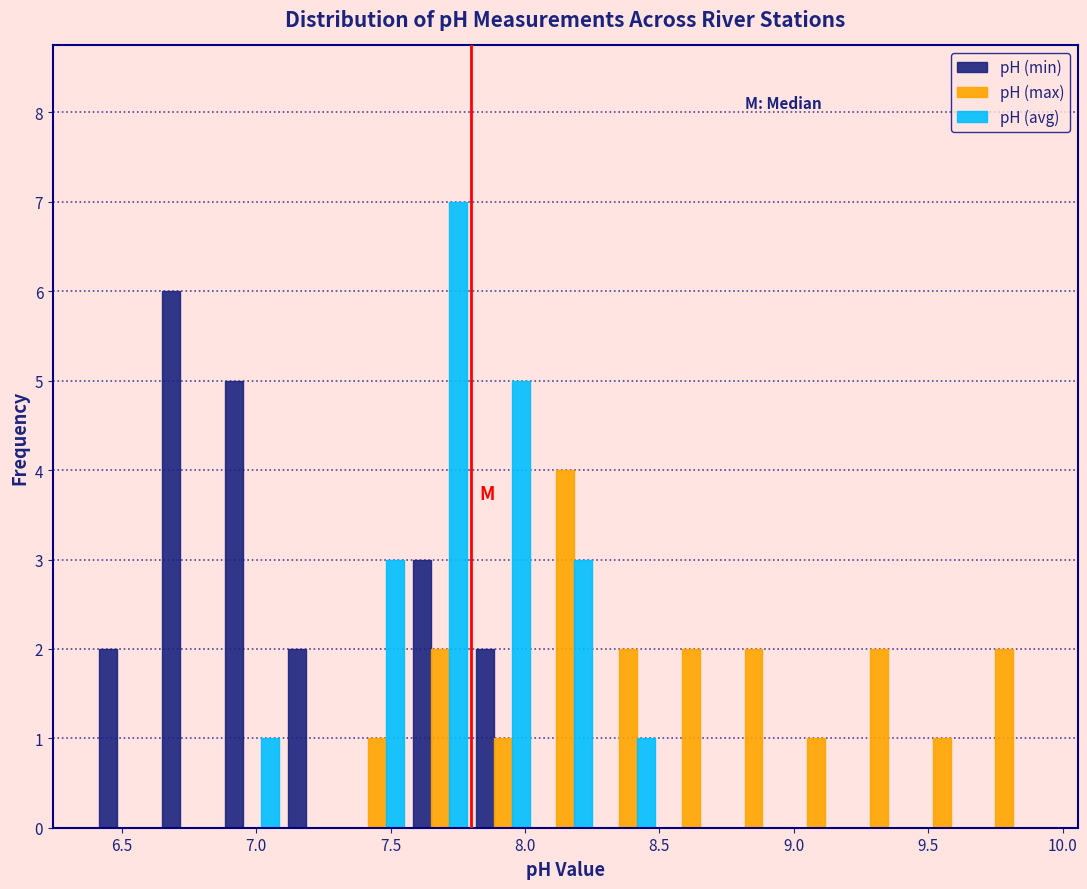

Reading left to right, transcribe this chart: for each range on the x-axis, give the height of each series' bar. Neither the bar edges nor the heights are printed on the chart, so give them approximately, as read against the axes.

6.40 to 6.65: pH (min)=2	pH (max)=0	pH (avg)=0
6.65 to 6.85: pH (min)=6	pH (max)=0	pH (avg)=0
6.85 to 7.10: pH (min)=5	pH (max)=0	pH (avg)=1
7.10 to 7.35: pH (min)=2	pH (max)=0	pH (avg)=0
7.35 to 7.55: pH (min)=0	pH (max)=1	pH (avg)=3
7.55 to 7.80: pH (min)=3	pH (max)=2	pH (avg)=7
7.80 to 8.05: pH (min)=2	pH (max)=1	pH (avg)=5
8.05 to 8.25: pH (min)=0	pH (max)=4	pH (avg)=3
8.25 to 8.50: pH (min)=0	pH (max)=2	pH (avg)=1
8.50 to 8.75: pH (min)=0	pH (max)=2	pH (avg)=0
8.75 to 8.95: pH (min)=0	pH (max)=2	pH (avg)=0
8.95 to 9.20: pH (min)=0	pH (max)=1	pH (avg)=0
9.20 to 9.45: pH (min)=0	pH (max)=2	pH (avg)=0
9.45 to 9.65: pH (min)=0	pH (max)=1	pH (avg)=0
9.65 to 9.90: pH (min)=0	pH (max)=2	pH (avg)=0